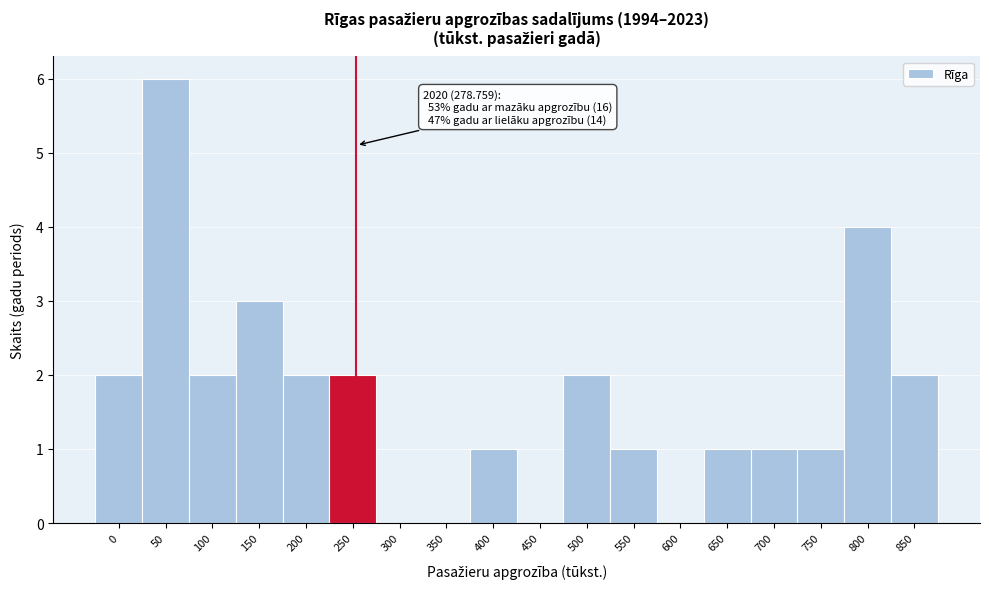

Reading right to left, transcribe all the data shown in this chart.

850=2	800=4	750=1	700=1	650=1	600=0	550=1	500=2	450=0	400=1	350=0	300=0	250=2	200=2	150=3	100=2	50=6	0=2